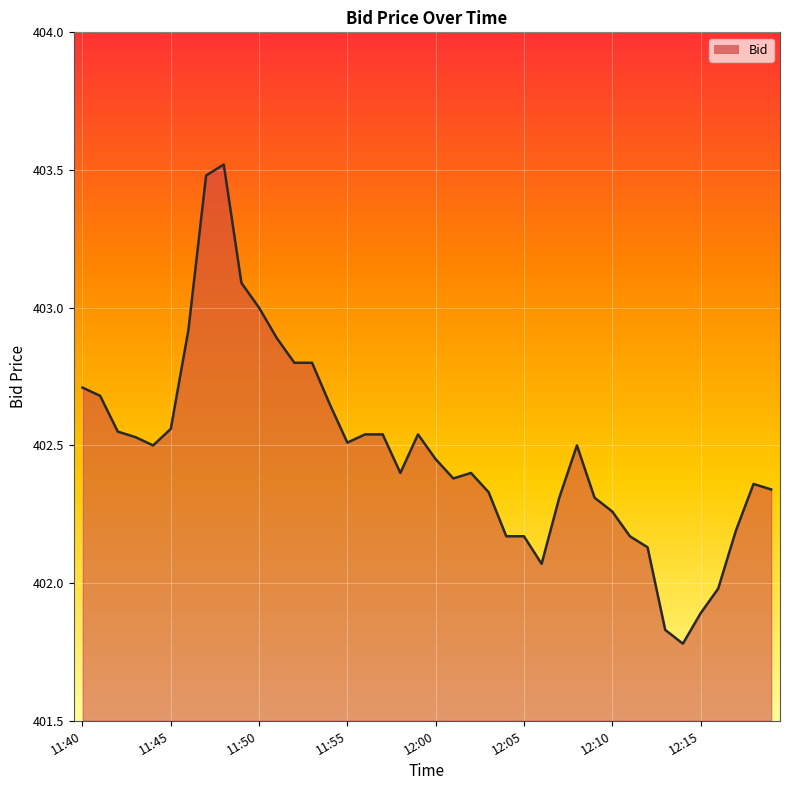

Does the chart have visible grid lines?

Yes